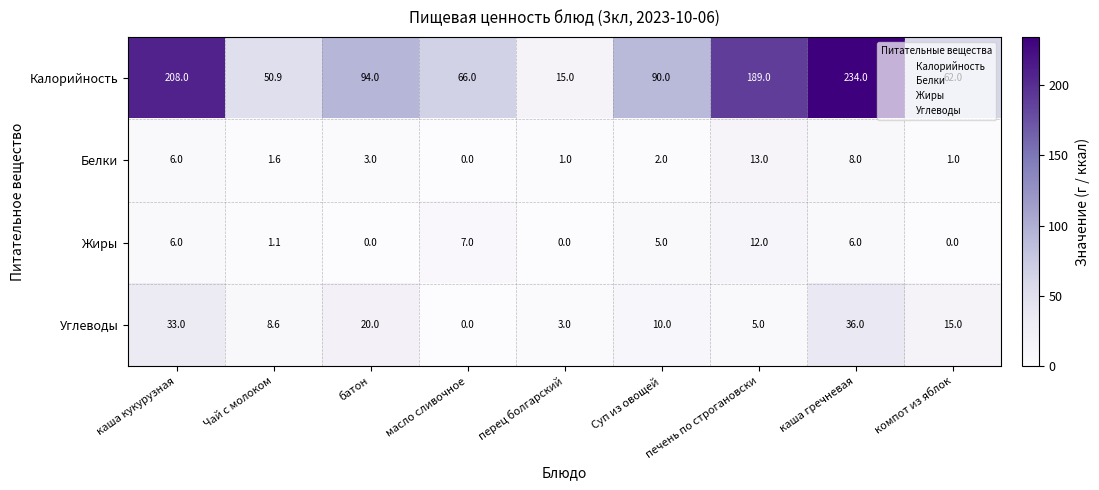

Which series changed the most between батон and компот из яблок?

Калорийность